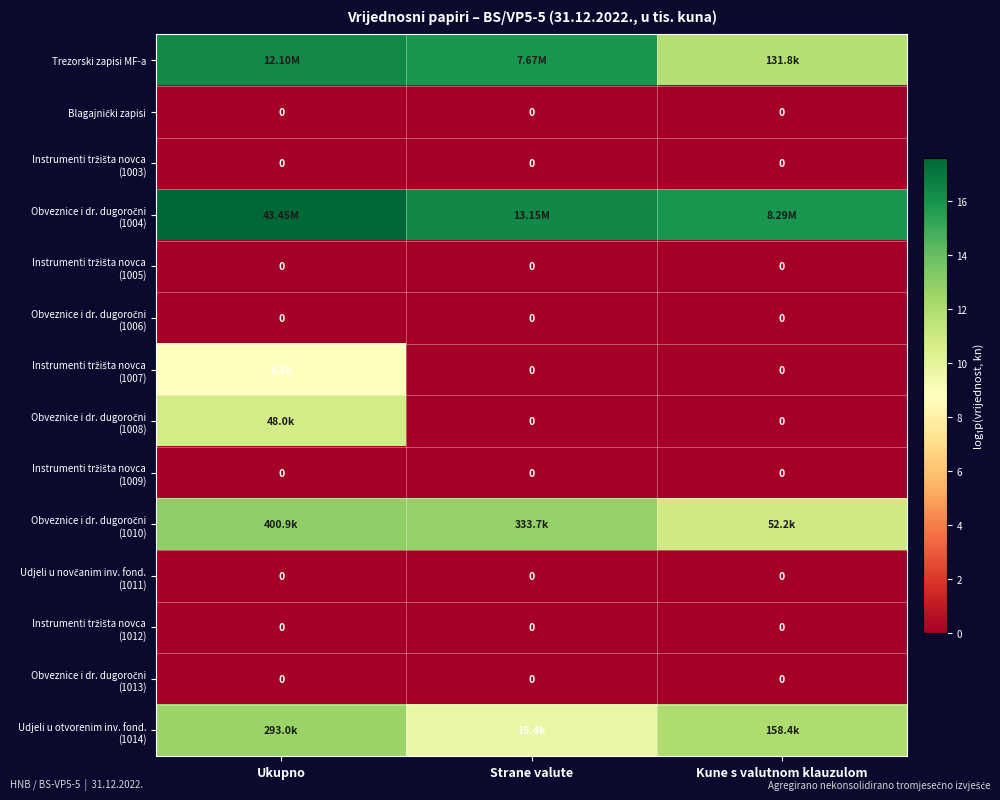

At Strane valute, list the series in order from largest to smallest.

Obveznice i dr. dugoročni (1004), Trezorski zapisi MF-a, Obveznice i dr. dugoročni (1010), Udjeli u otvorenim inv. fond. (1014), Blagajnički zapisi, Instrumenti tržišta novca (1003), Instrumenti tržišta novca (1005), Obveznice i dr. dugoročni (1006), Instrumenti tržišta novca (1007), Obveznice i dr. dugoročni (1008), Instrumenti tržišta novca (1009), Udjeli u novčanim inv. fond. (1011), Instrumenti tržišta novca (1012), Obveznice i dr. dugoročni (1013)